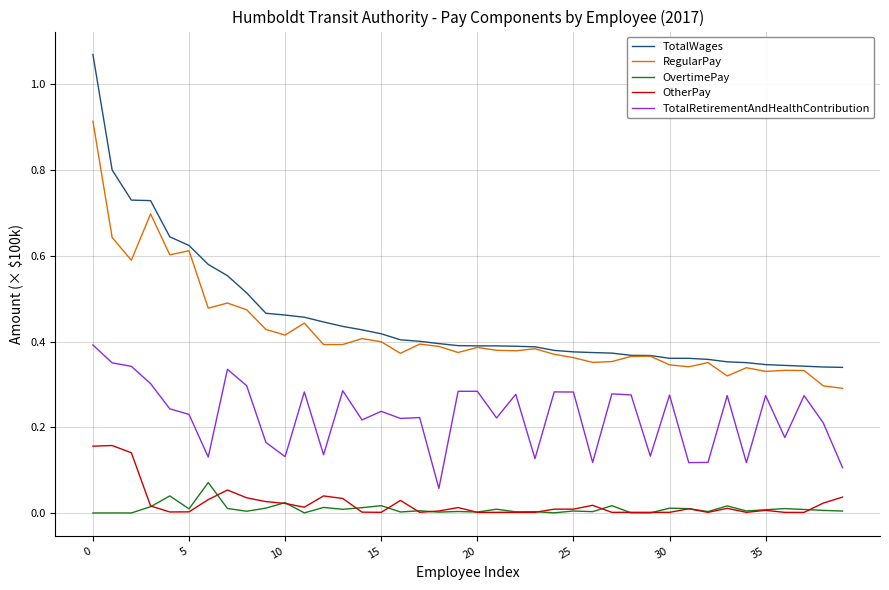

True or false: OtherPay and RegularPay cross at least once.

False